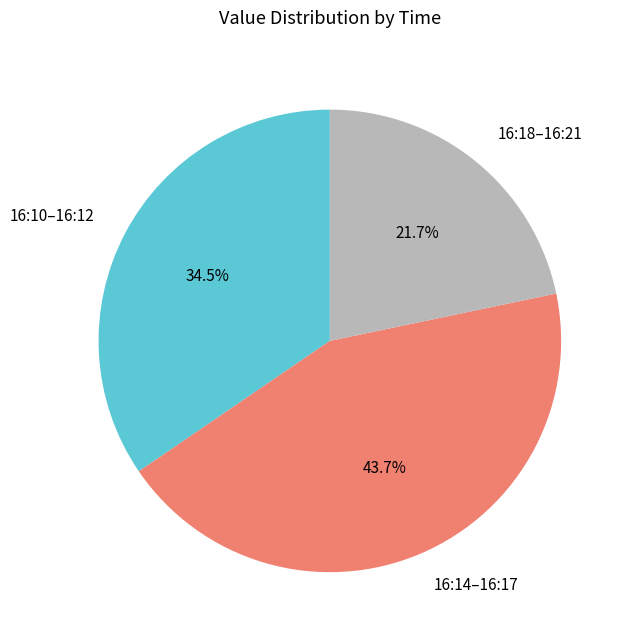

Does any single category account for the majority?

No